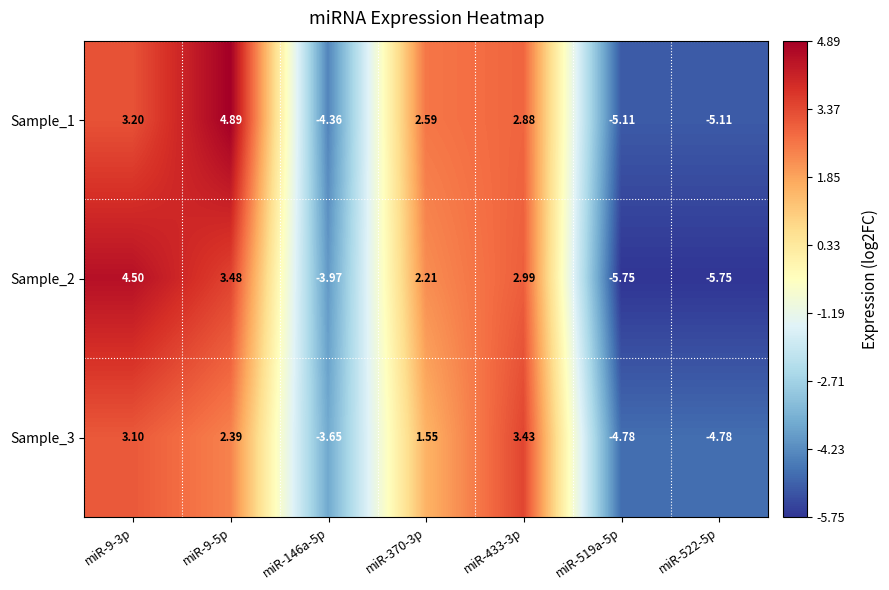

What is the difference between the highest and lowest values at miR-522-5p?

1.0